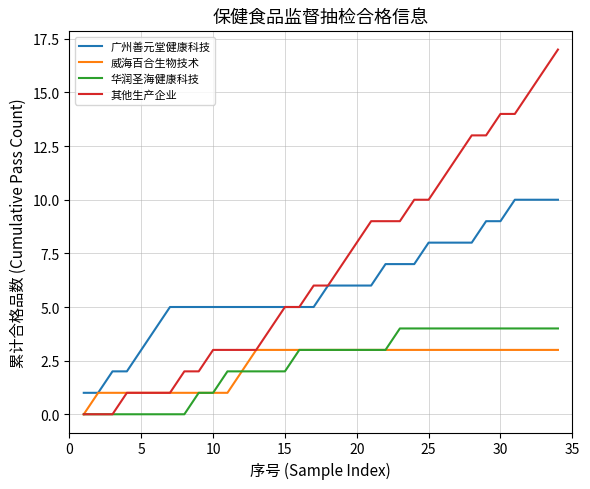

Count the number of data series in this chart.

4